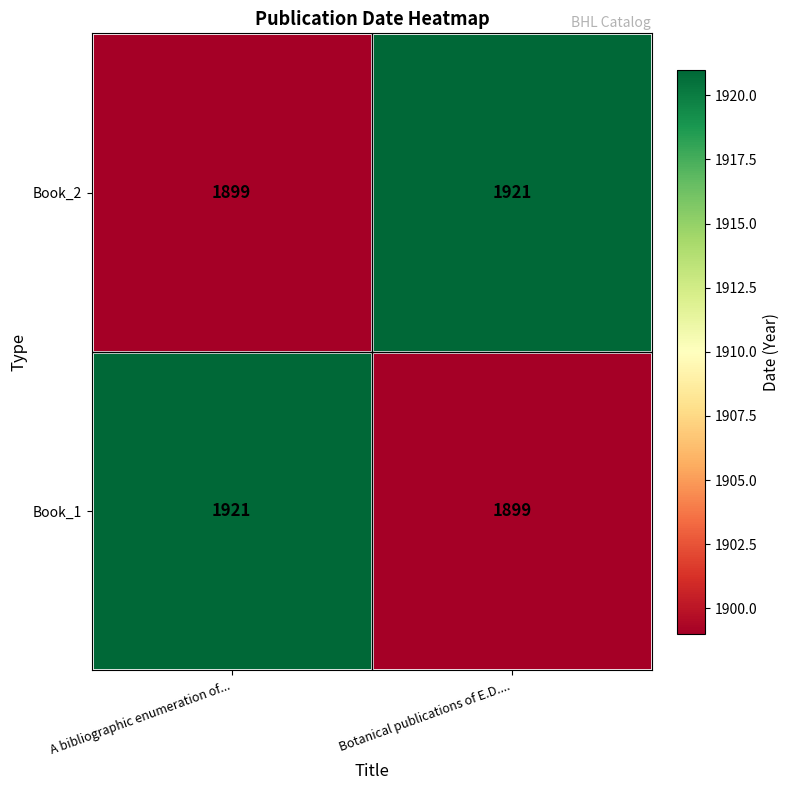

What is the spread (max minus min) of values at A bibliographic enumeration of...?

22